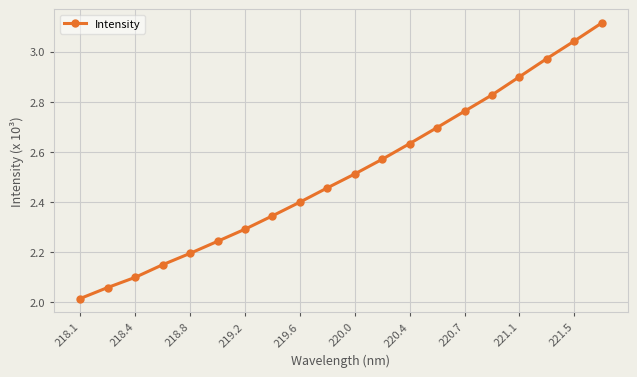

Does the chart have visible grid lines?

Yes